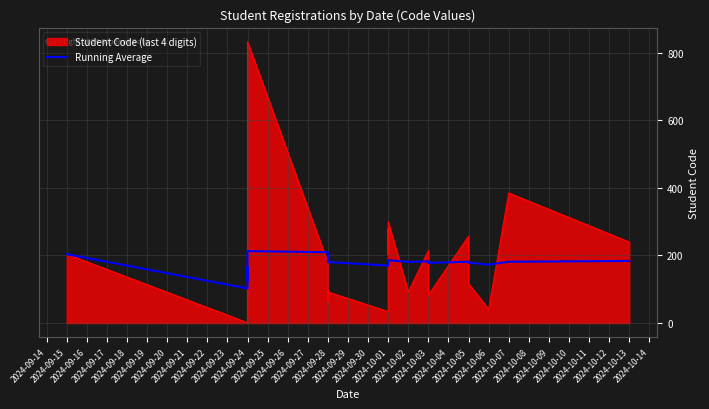

What is the value of the 20th point from the left?

182.8